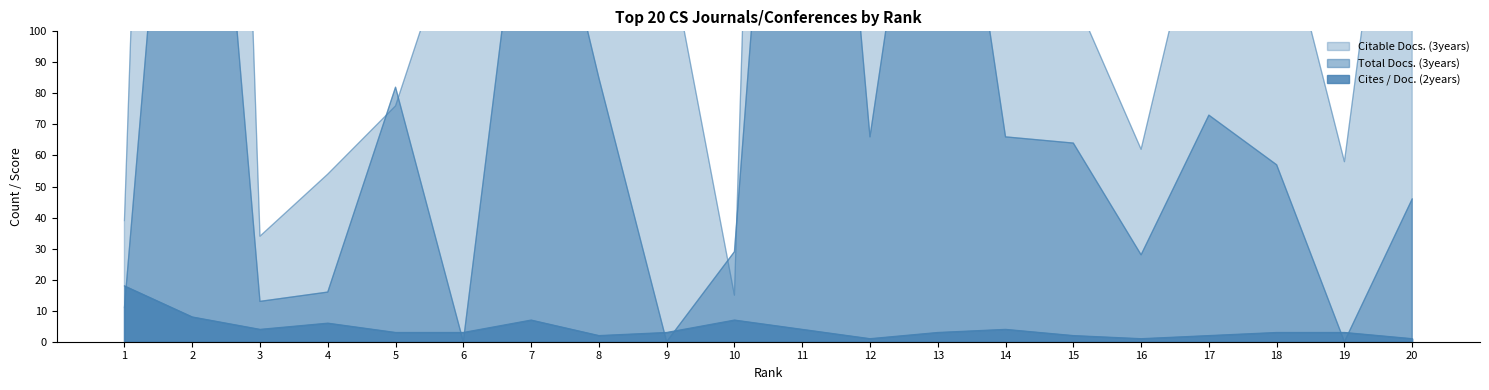

Which series has the largest total across all categories?

Citable Docs. (3years)